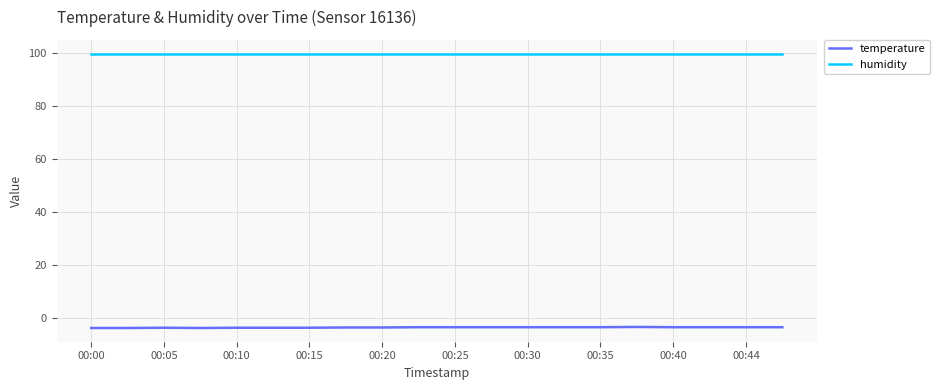

Which series has the widest spread of values?

temperature